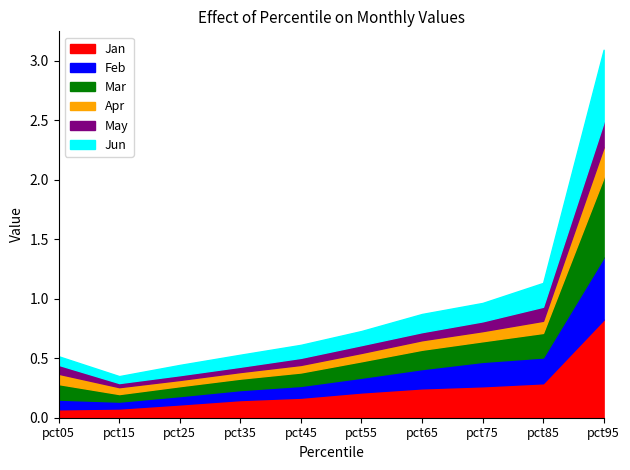

Count the number of categories in the chart.

10